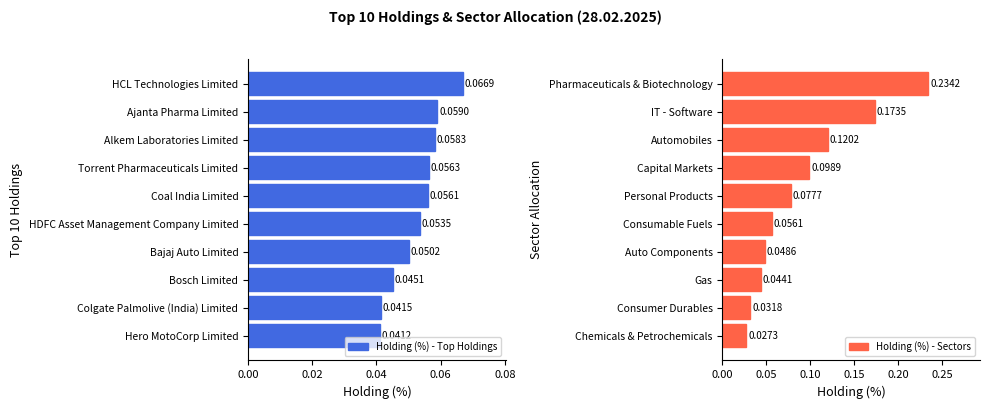

At which label does Holding (%) - Top Holdings reach its minimum?

Hero MotoCorp Limited